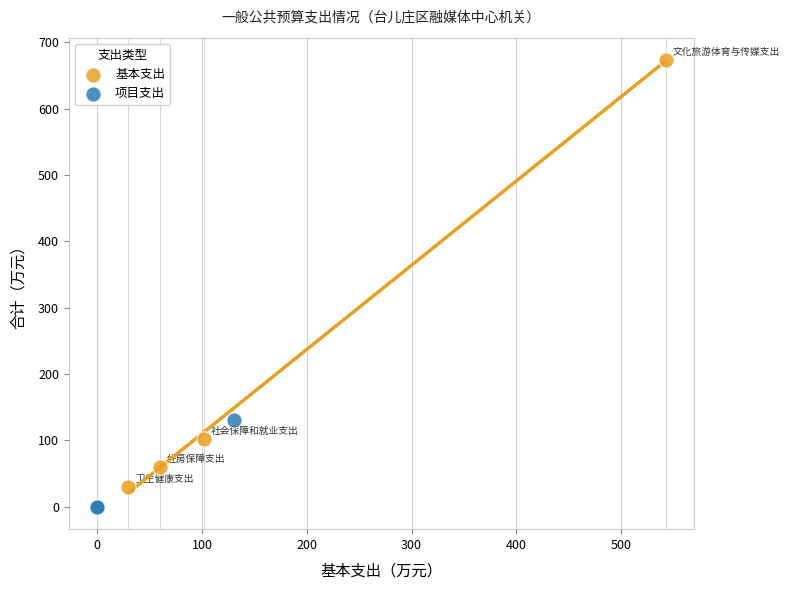

Which series contains the lowest Y value?

项目支出